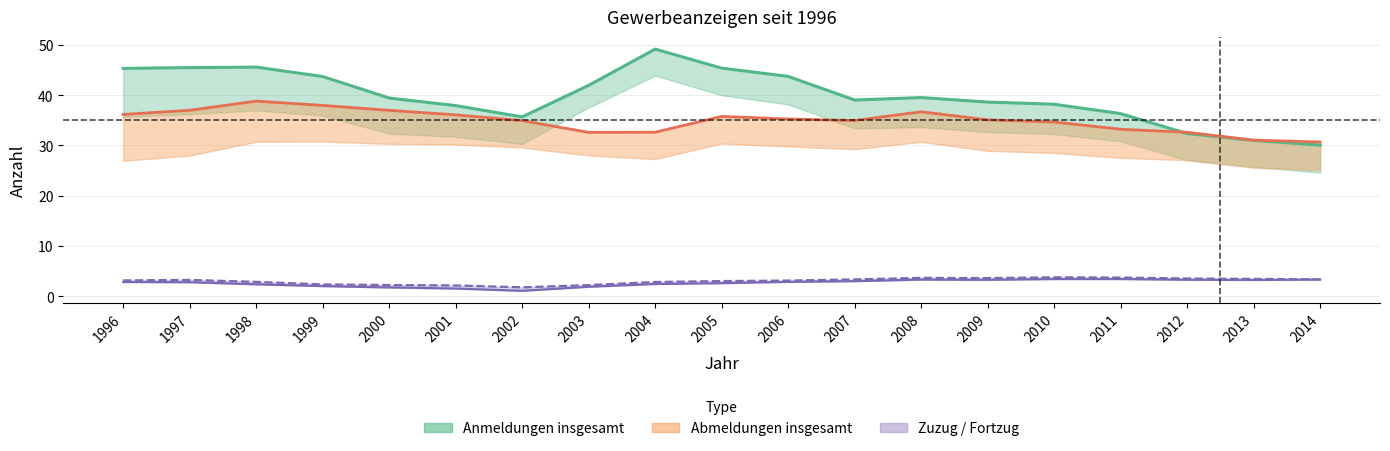

What is the difference between the highest and lowest values at 2009?

35.4